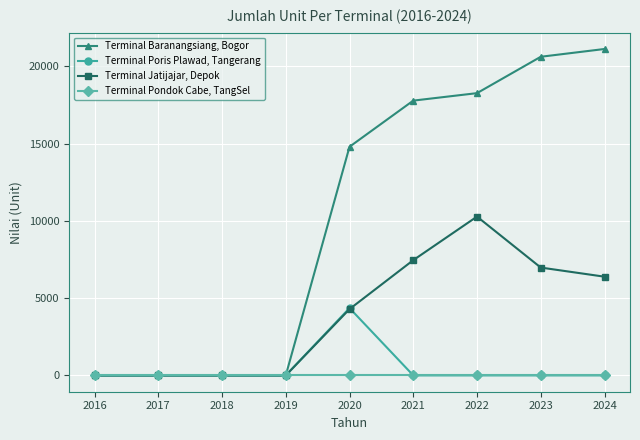

What are all the series names shown in the legend?

Terminal Baranangsiang, Bogor, Terminal Poris Plawad, Tangerang, Terminal Jatijajar, Depok, Terminal Pondok Cabe, TangSel